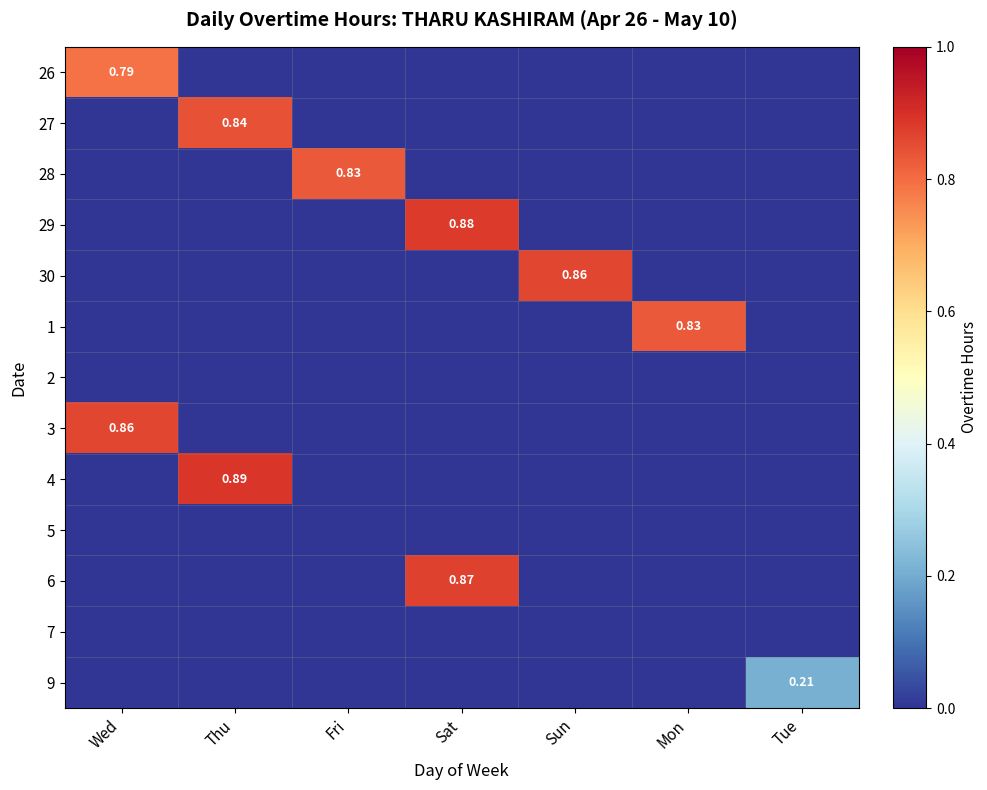

Is the value of 3 at Tue greater than the value of 2 at Fri?

No